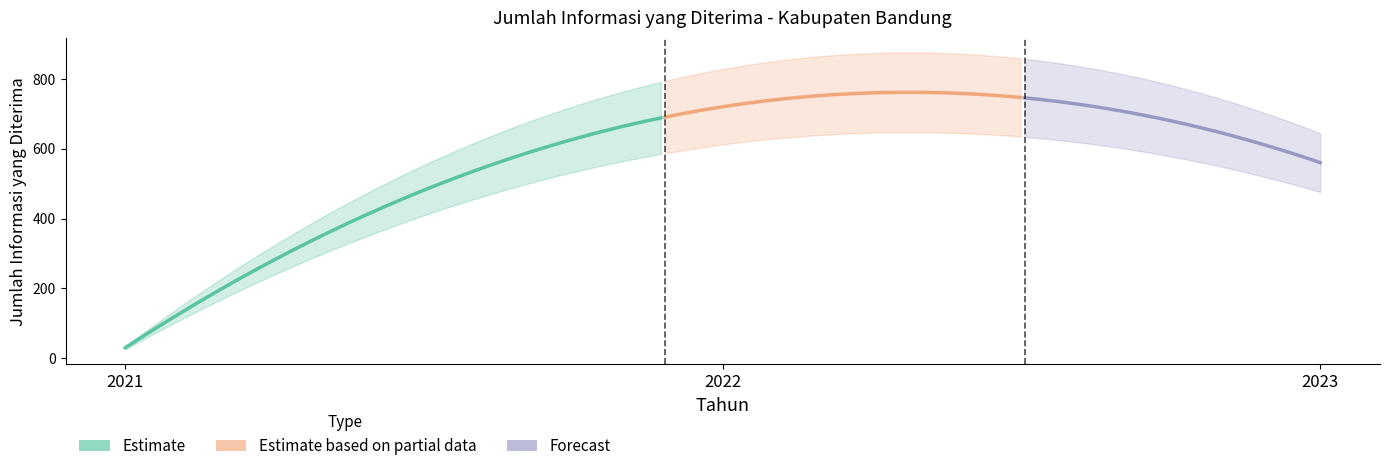

Rank the categories by value from lowest to highest.

2021, 2023, 2022